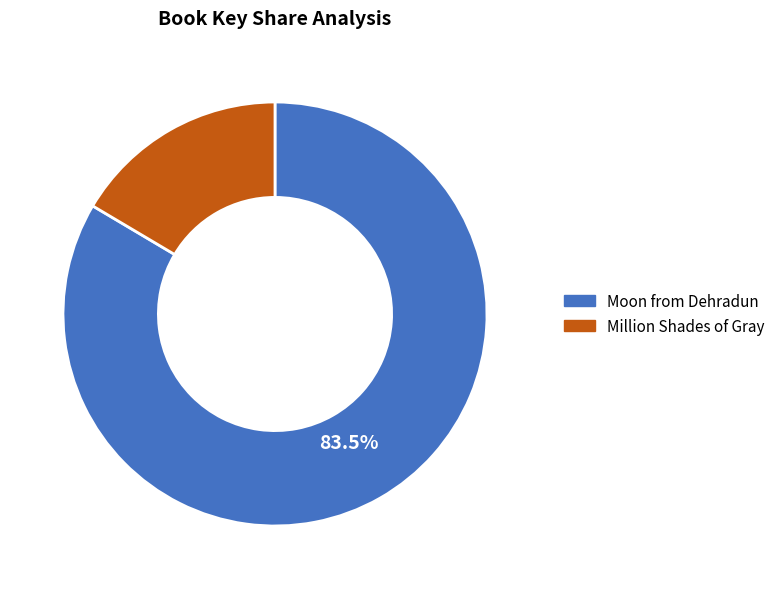

To the nearest percent, what is the difference between the Million Shades of Gray and Moon from Dehradun slice percentages?

67%